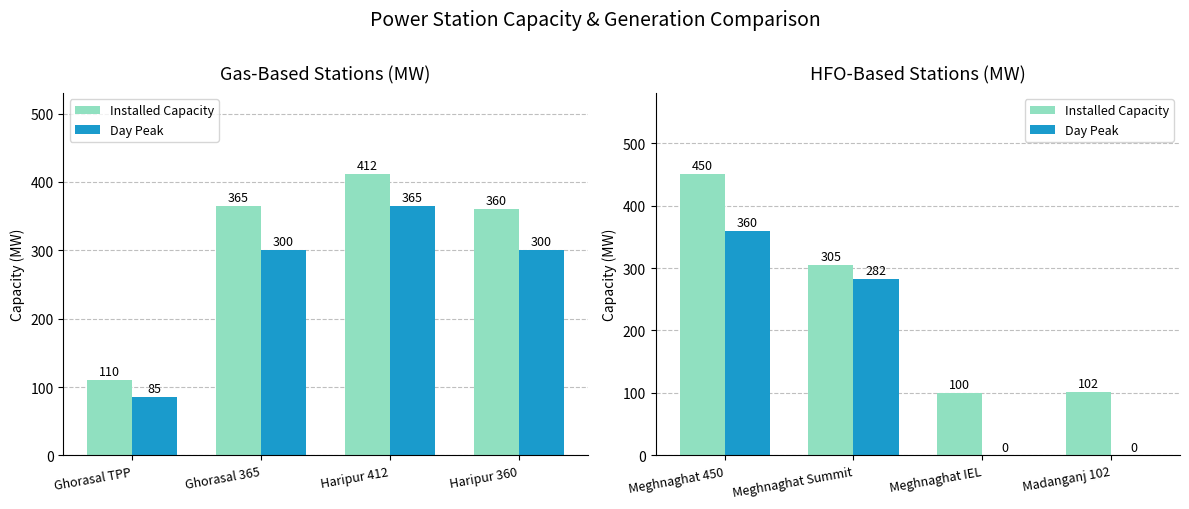

What are all the series names shown in the legend?

Installed Capacity, Day Peak